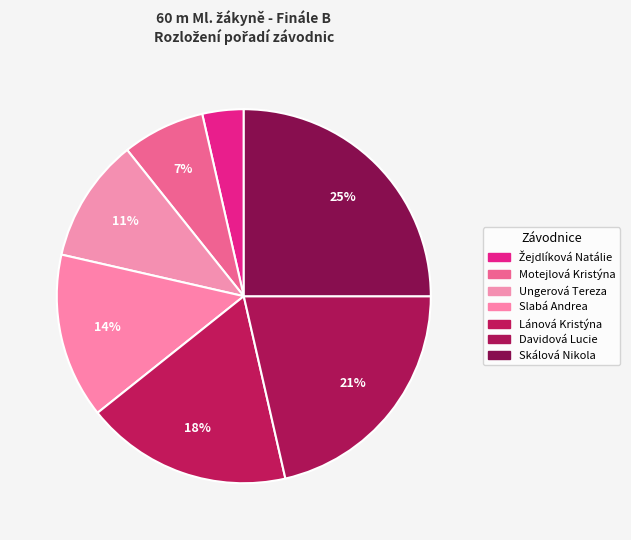

What percentage do Skálová Nikola and Slabá Andrea together represent?

39.3%